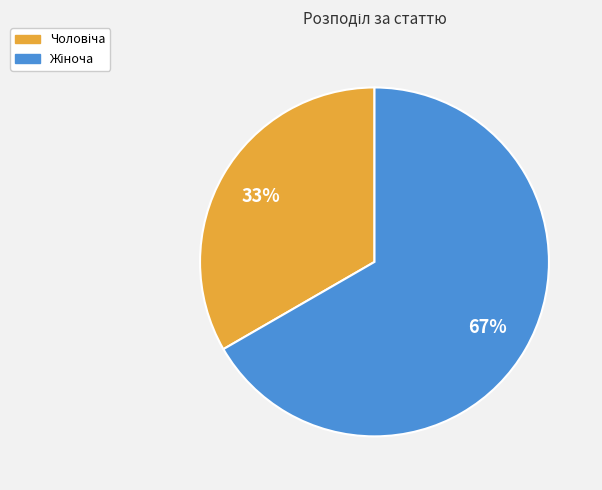

To the nearest percent, what is the average slice percentage?

50%